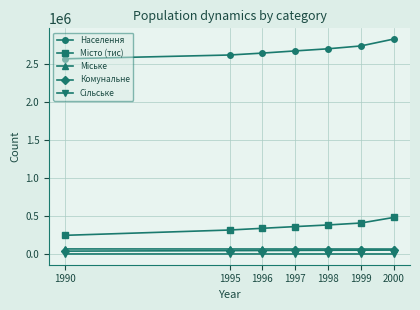

At which category does the chart reach its peak across all series?

2000